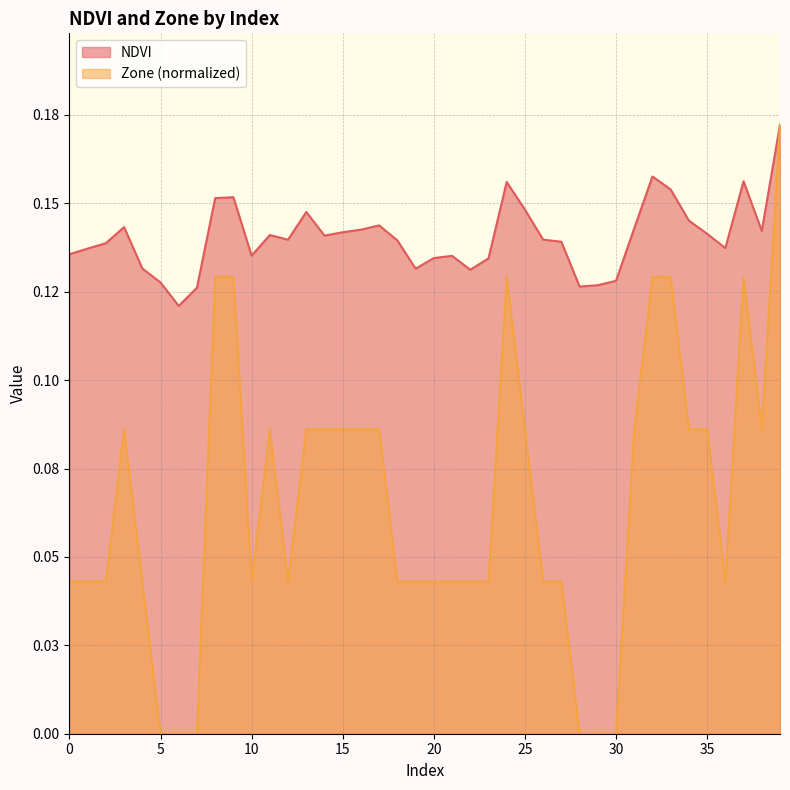

At which category is the sum across all series the highest?

39